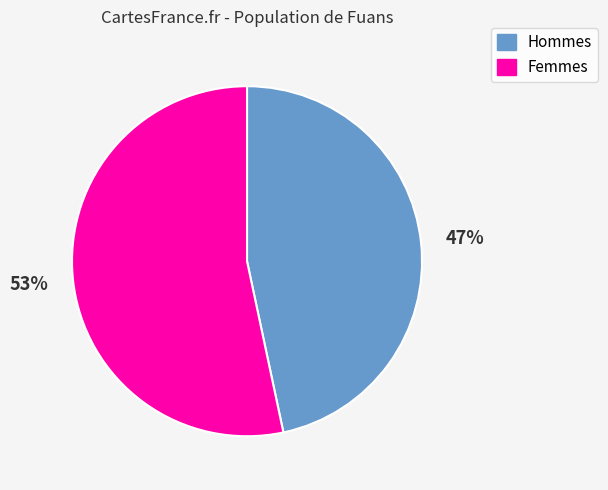

Rank the categories by value from highest to lowest.

Femmes, Hommes